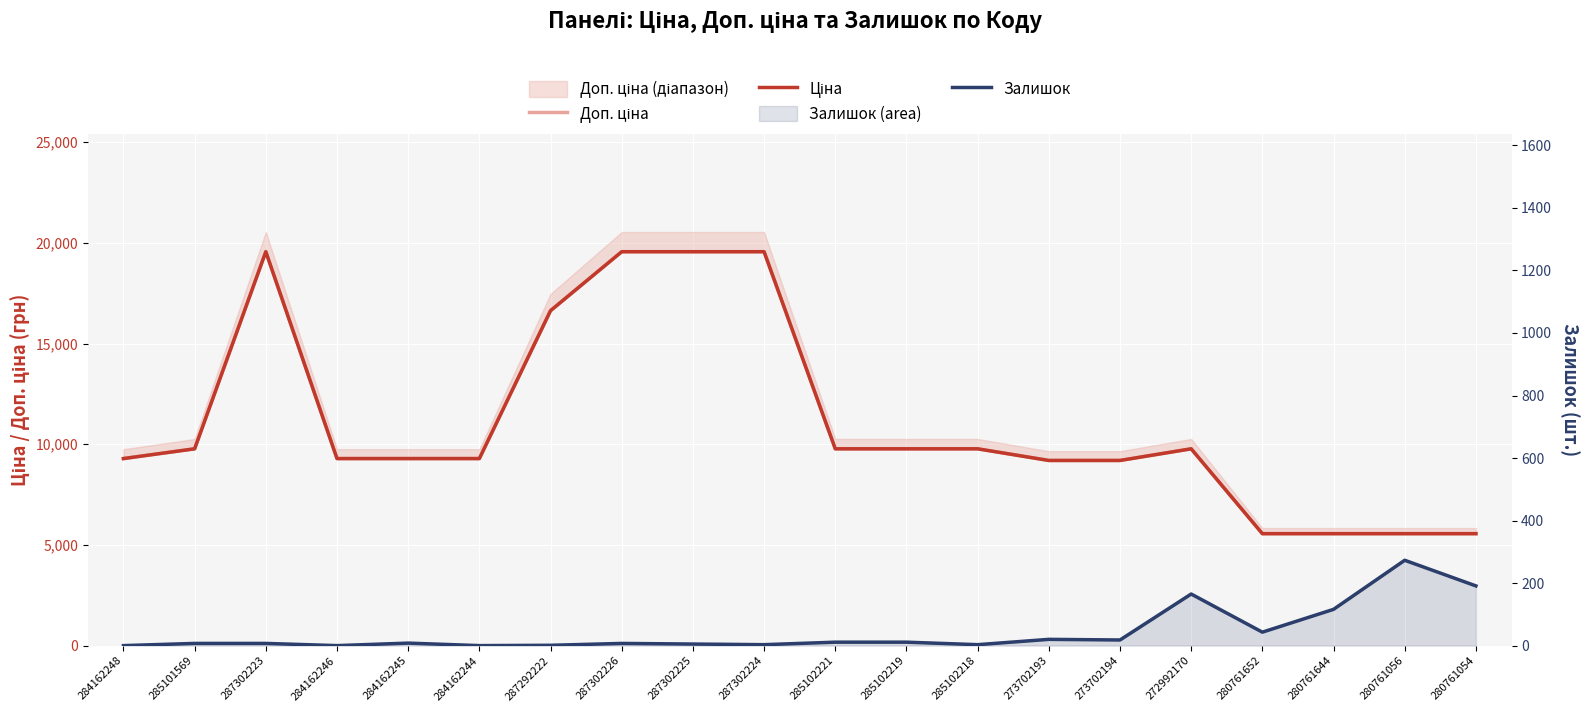

What is the label of the 18th point from the right?

287302223